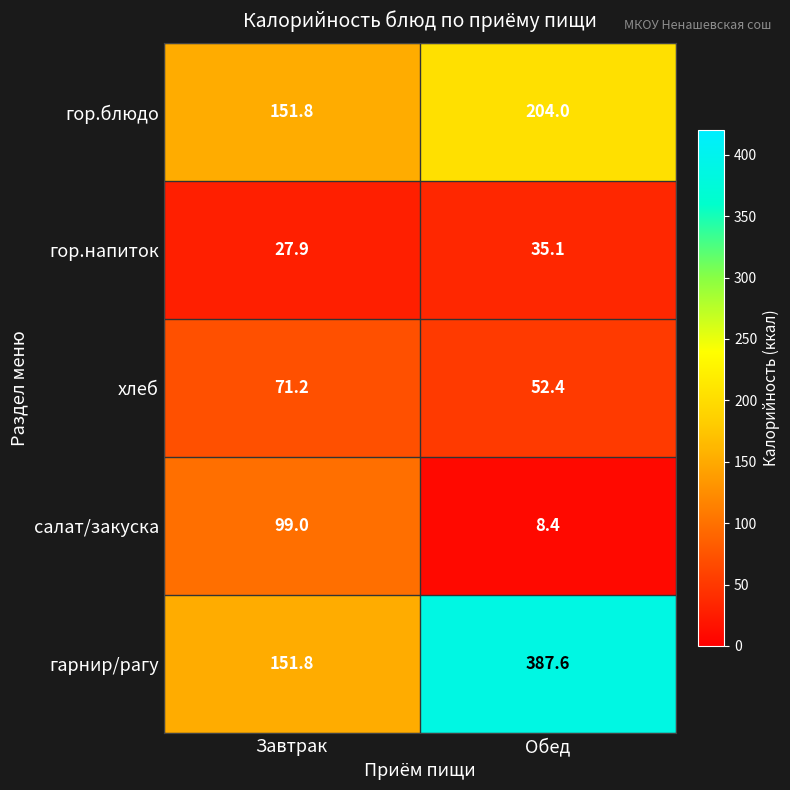

Is it true that салат/закуска equals 8.4 at Обед?

True